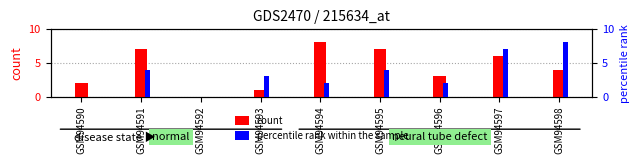

What is the sum of the count values at GSM94591 and GSM94597?

13